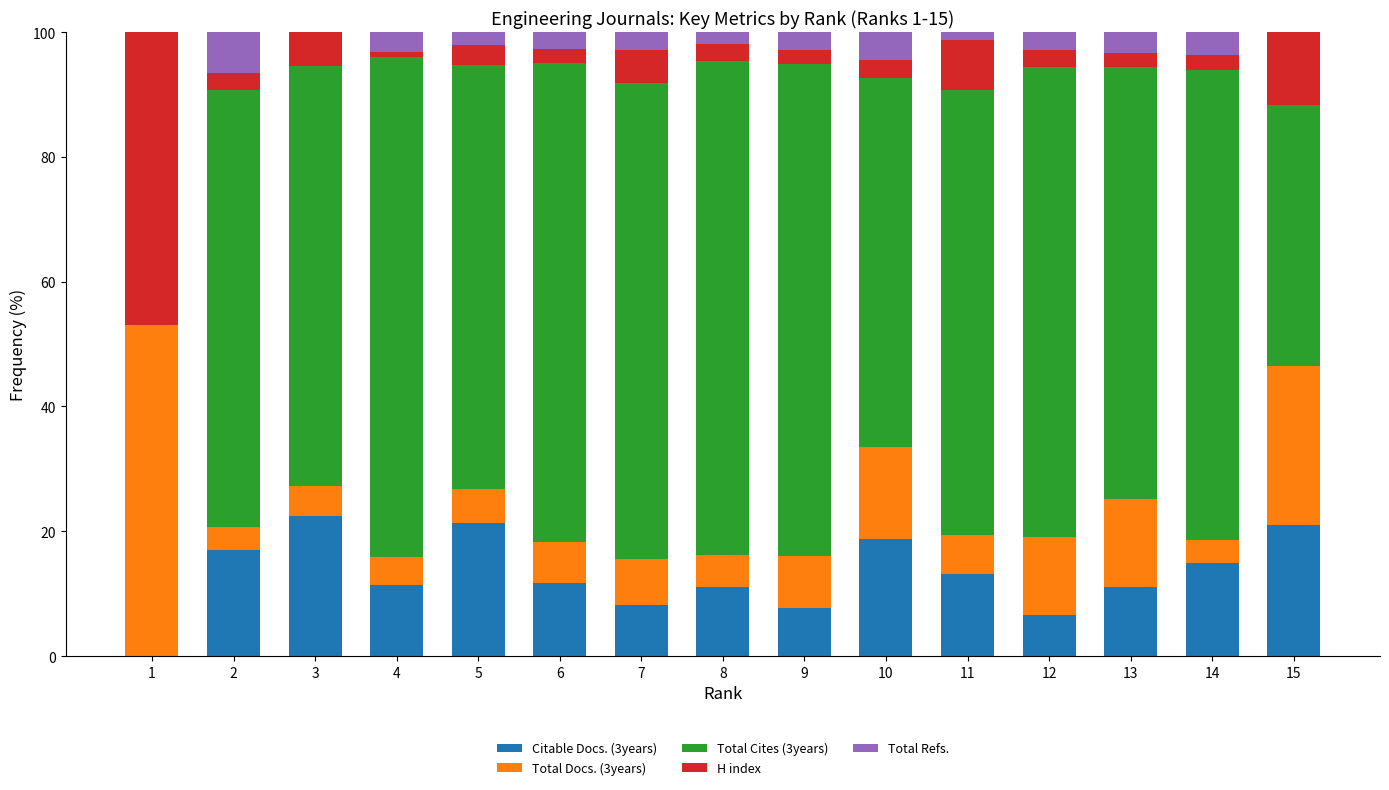

What is the total value across all series at 13?

100.0